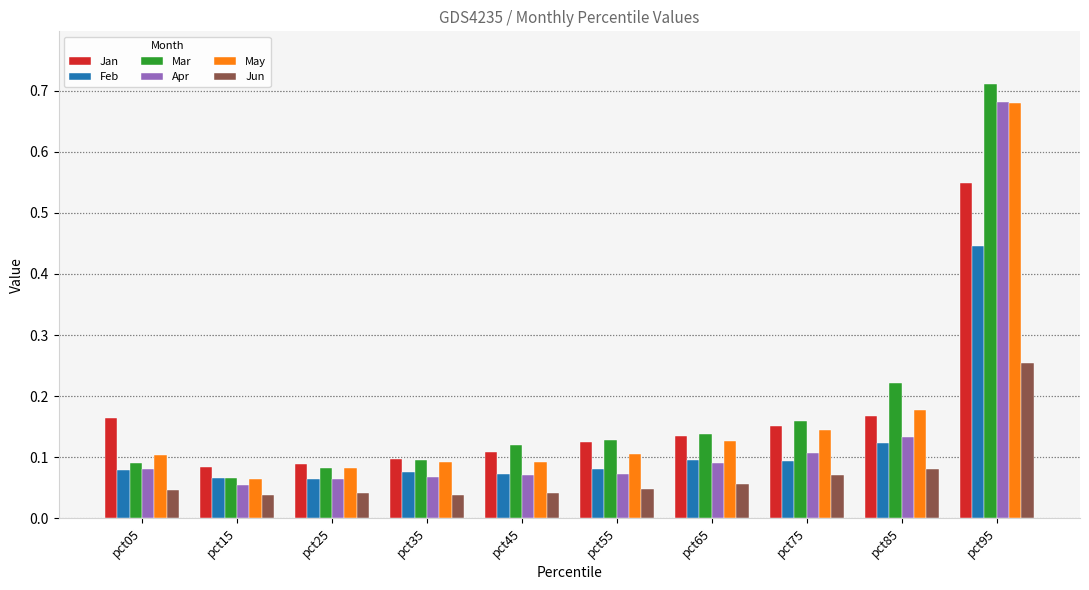

What are all the series names shown in the legend?

Jan, Feb, Mar, Apr, May, Jun